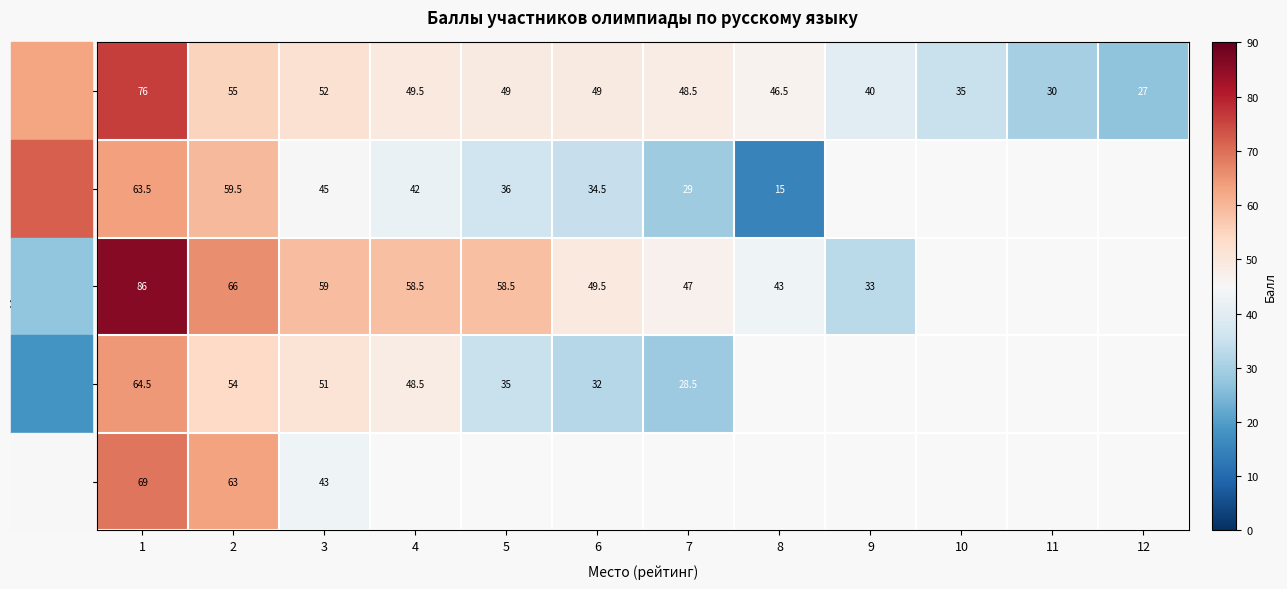

What is the difference between the Класс 7 values at 4 and 7?

1.0